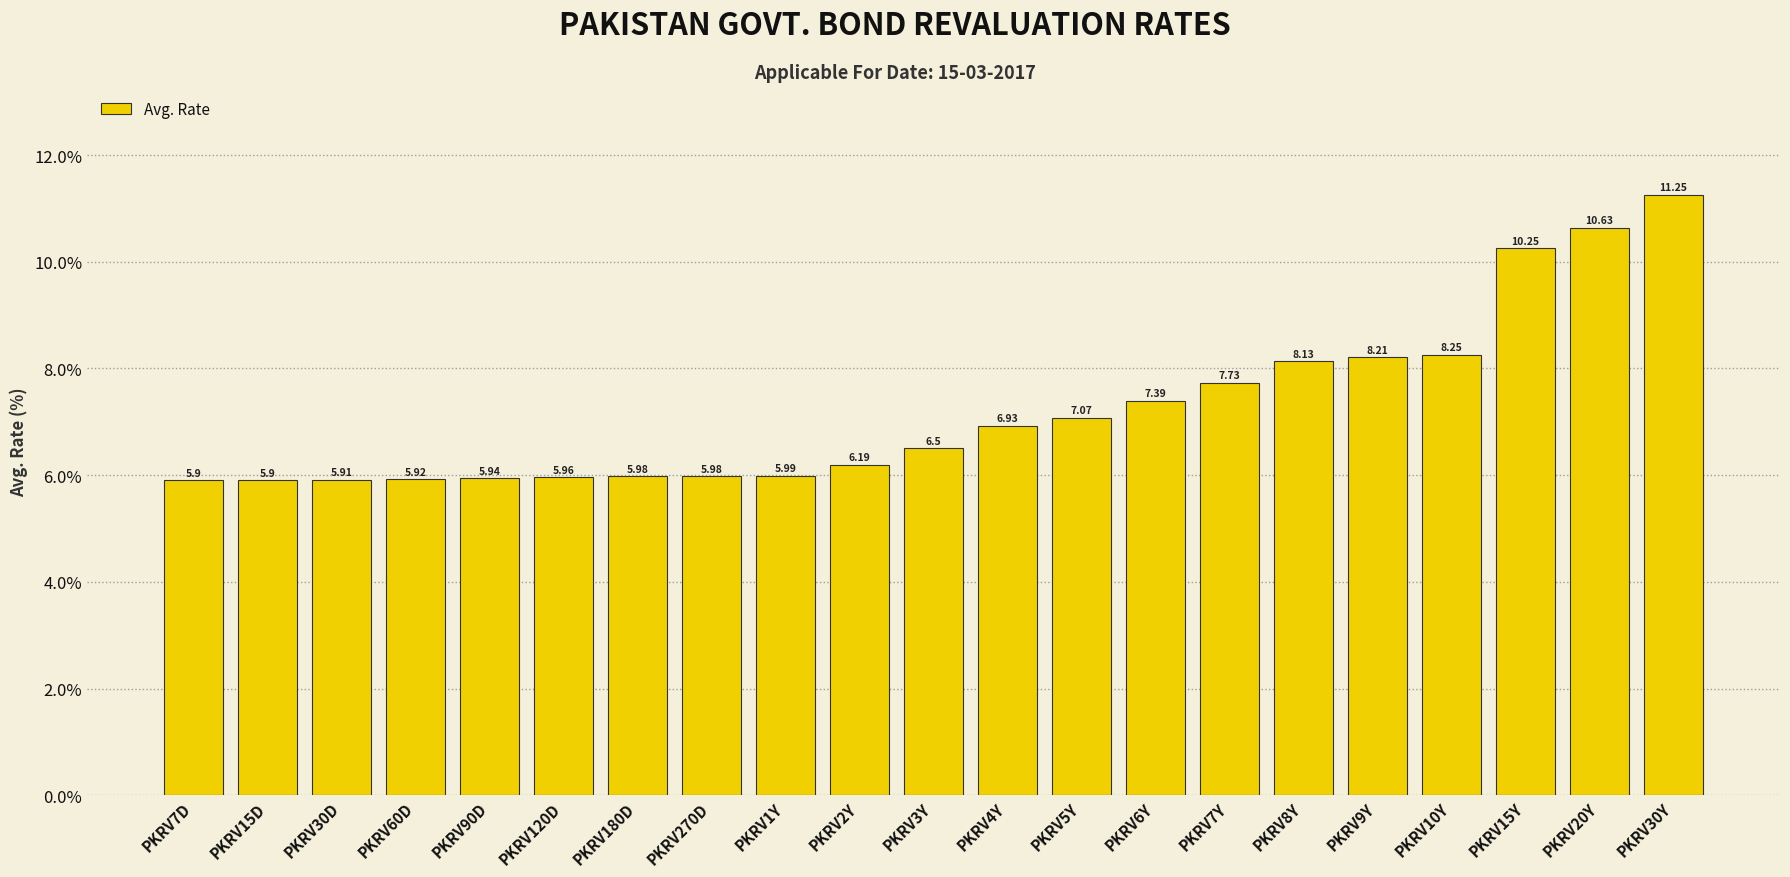

What is the sum of all values?

152.0